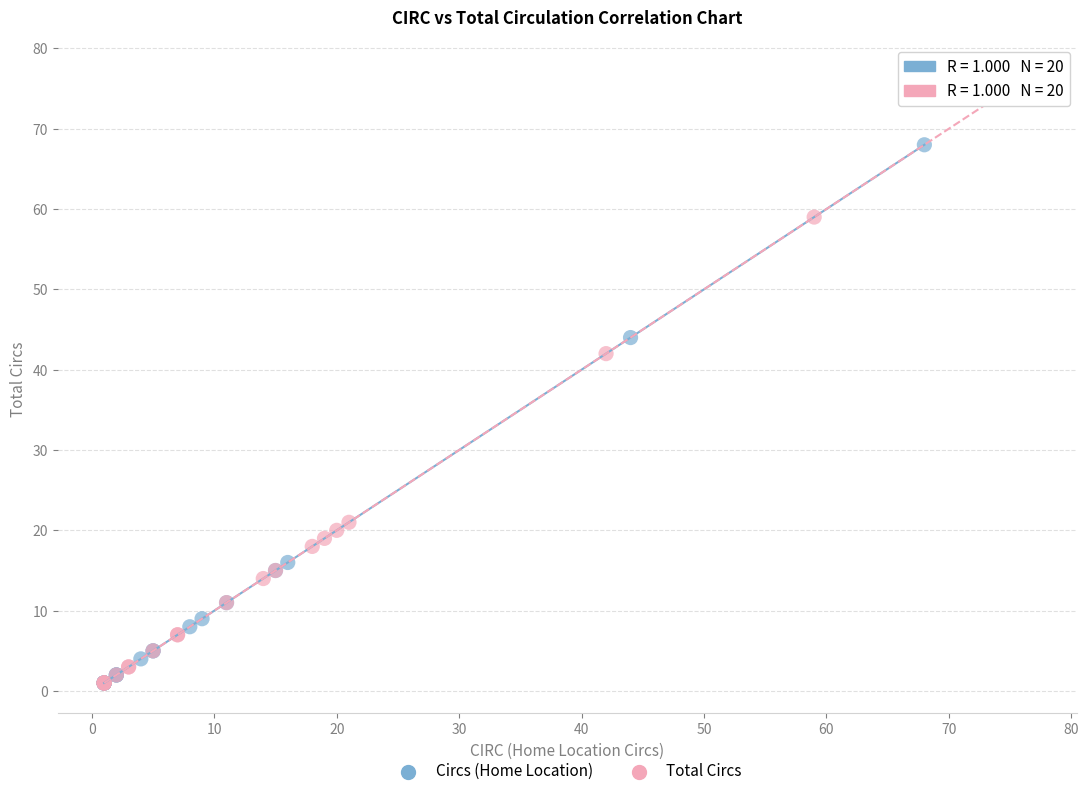

Which series reaches the maximum Y coordinate?

Circs (Home Location)